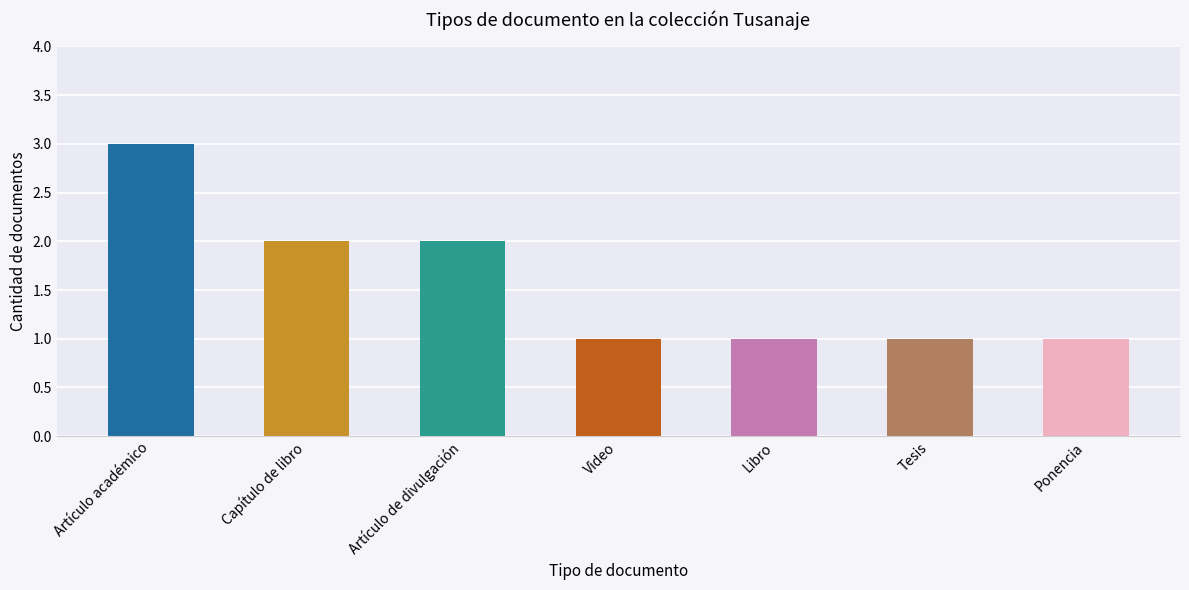

Is it true that the value at Ponencia is 1?

True